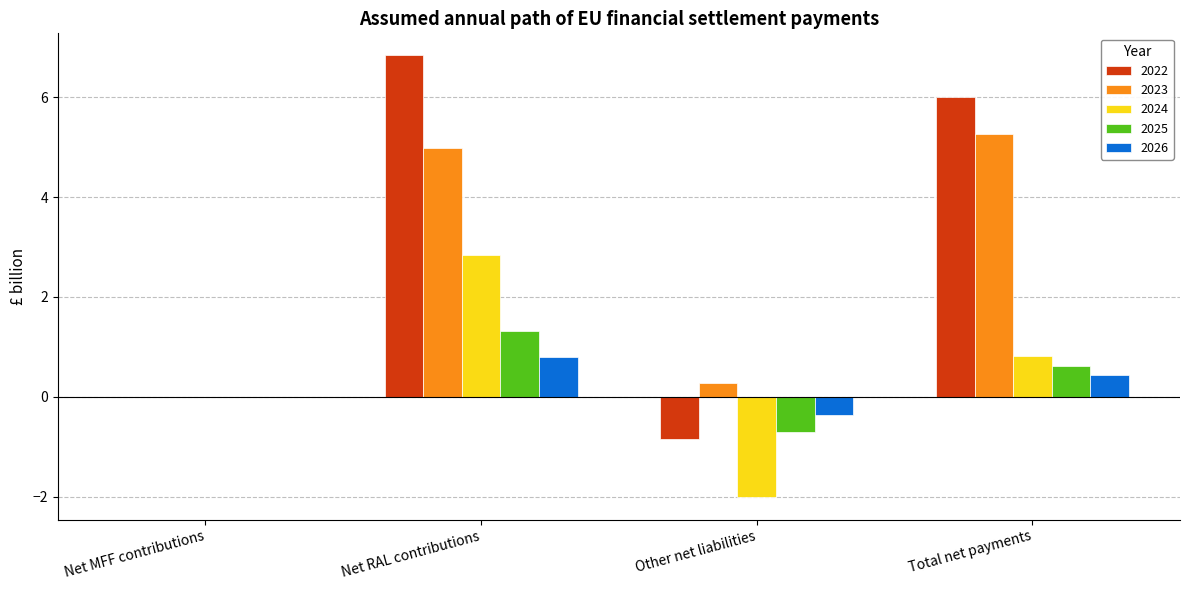

What is the sum of the 2025 values at Net RAL contributions and Net MFF contributions?

1.3